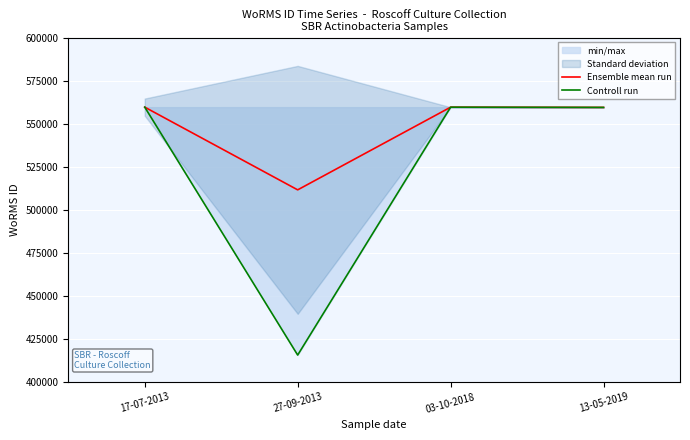

How many interior local valleys does the Controll run series have?

1